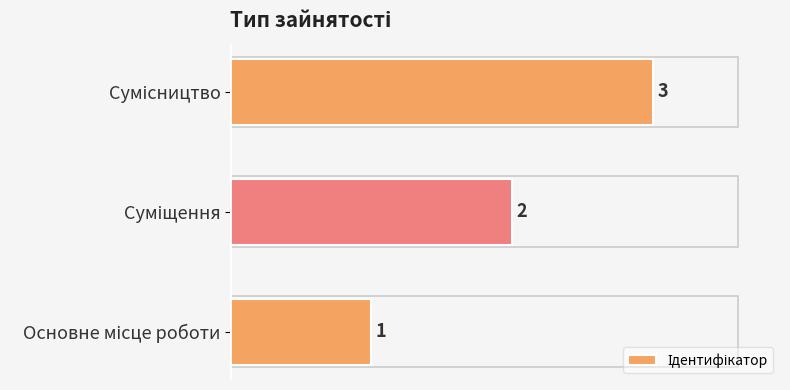

How many bars are there in total?

3